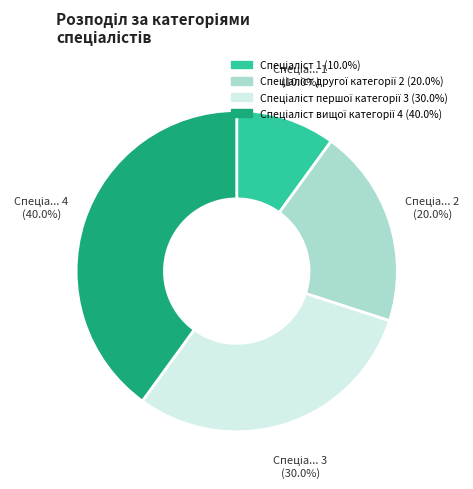

Does any single category account for the majority?

No